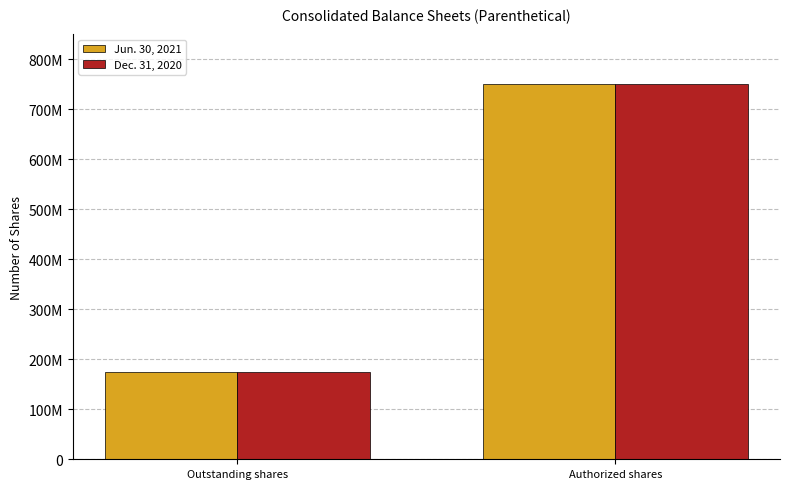

Reading right to left, transcribe all the data shown in this chart.

Jun. 30, 2021: 750000000	175470767
Dec. 31, 2020: 750000000	175463887